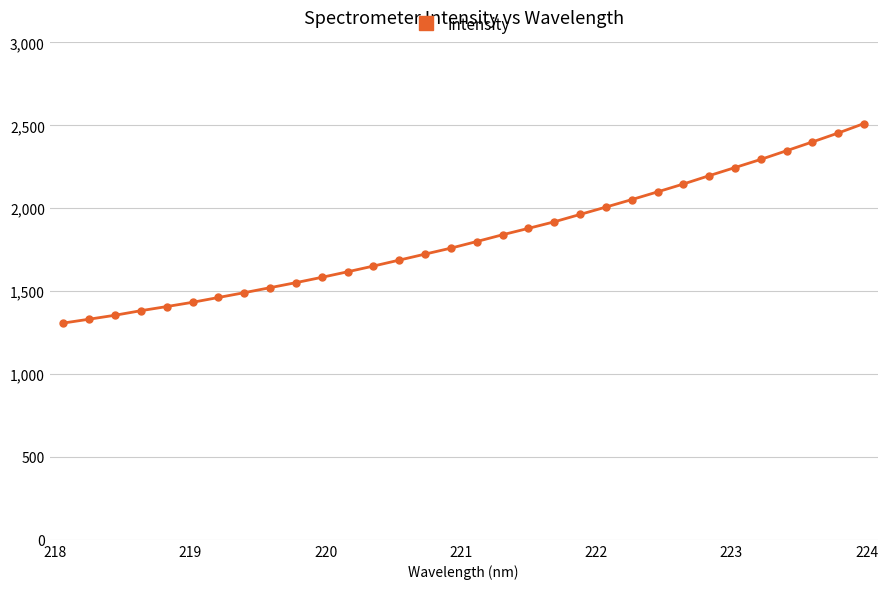

What is the difference between the maximum and minimum values?

1203.7